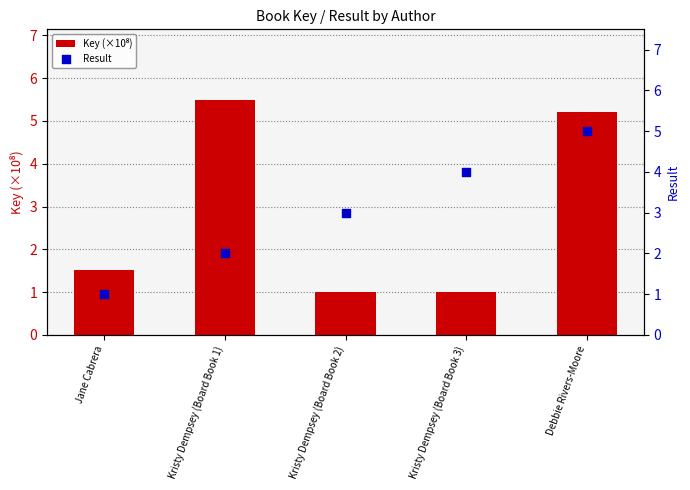

What is the total value across all series at Kristy Dempsey (Board Book 2)?

4.0